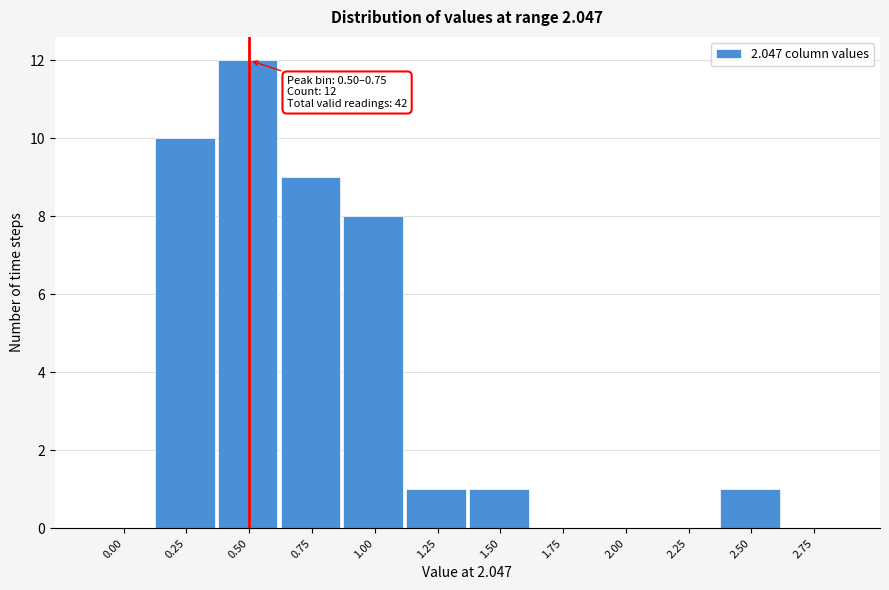

Reading left to right, extract all data points from this chart.

0.00=0	0.25=10	0.50=12	0.75=9	1.00=8	1.25=1	1.50=1	1.75=0	2.00=0	2.25=0	2.50=1	2.75=0